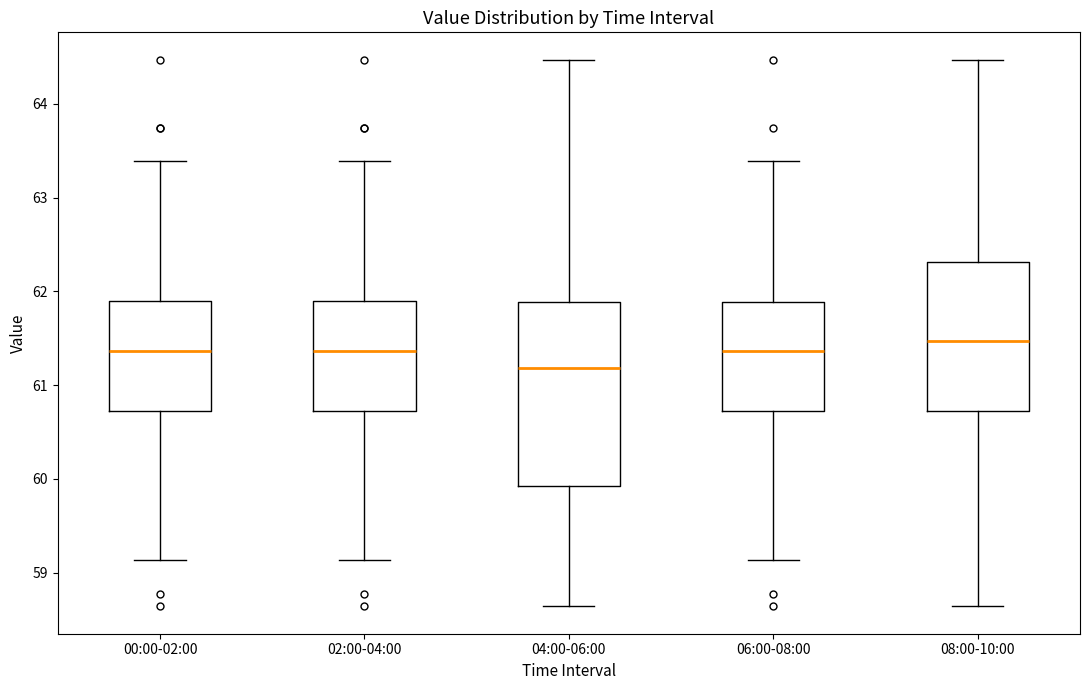

Reading left to right, transcribe this box plot: for each box, give where its median line is, the range the box spans, and where its two whiskers end, as read against the y-axis. The values are not printed on the chart, so give them approximately, as read against the axis.

00:00-02:00: median 61.4, box 60.7 to 61.9, whiskers 59.1 to 63.4
02:00-04:00: median 61.4, box 60.7 to 61.9, whiskers 59.1 to 63.4
04:00-06:00: median 61.2, box 59.9 to 61.9, whiskers 58.6 to 64.5
06:00-08:00: median 61.4, box 60.7 to 61.9, whiskers 59.1 to 63.4
08:00-10:00: median 61.5, box 60.7 to 62.3, whiskers 58.6 to 64.5